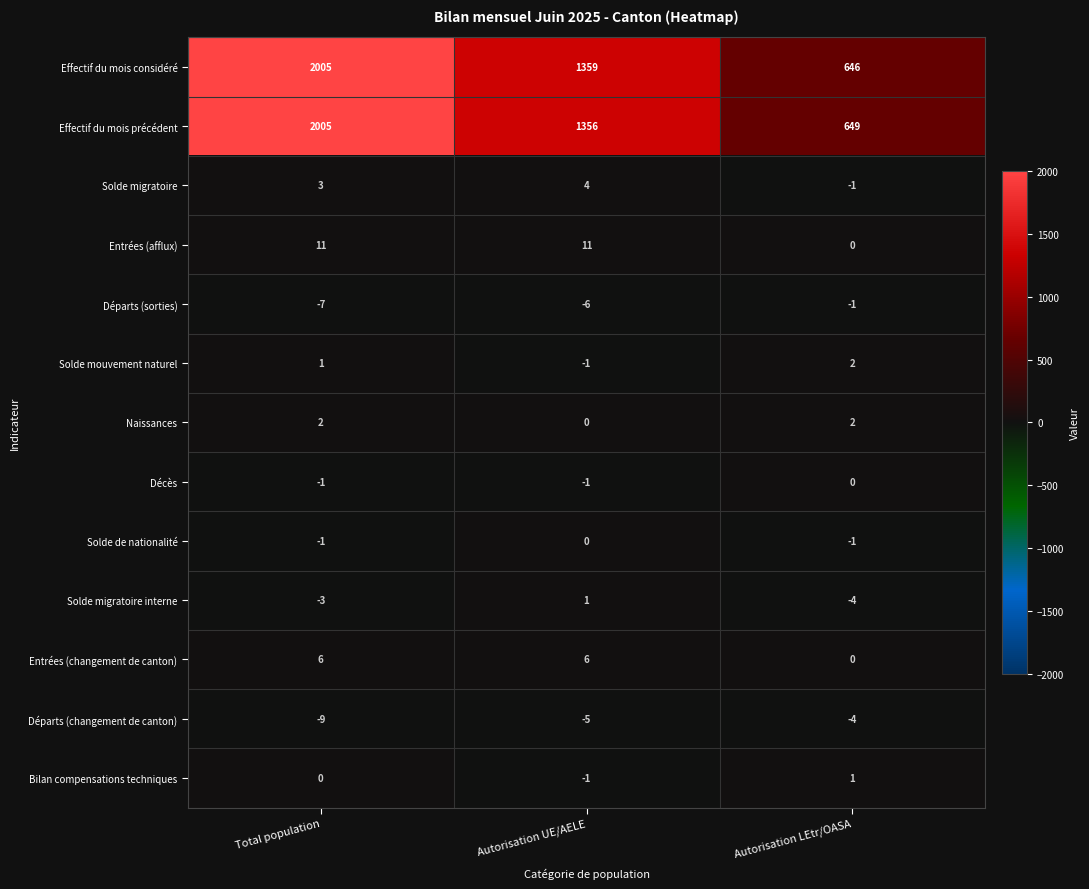

What is the difference between the highest and lowest values at Autorisation LEtr/OASA?

653